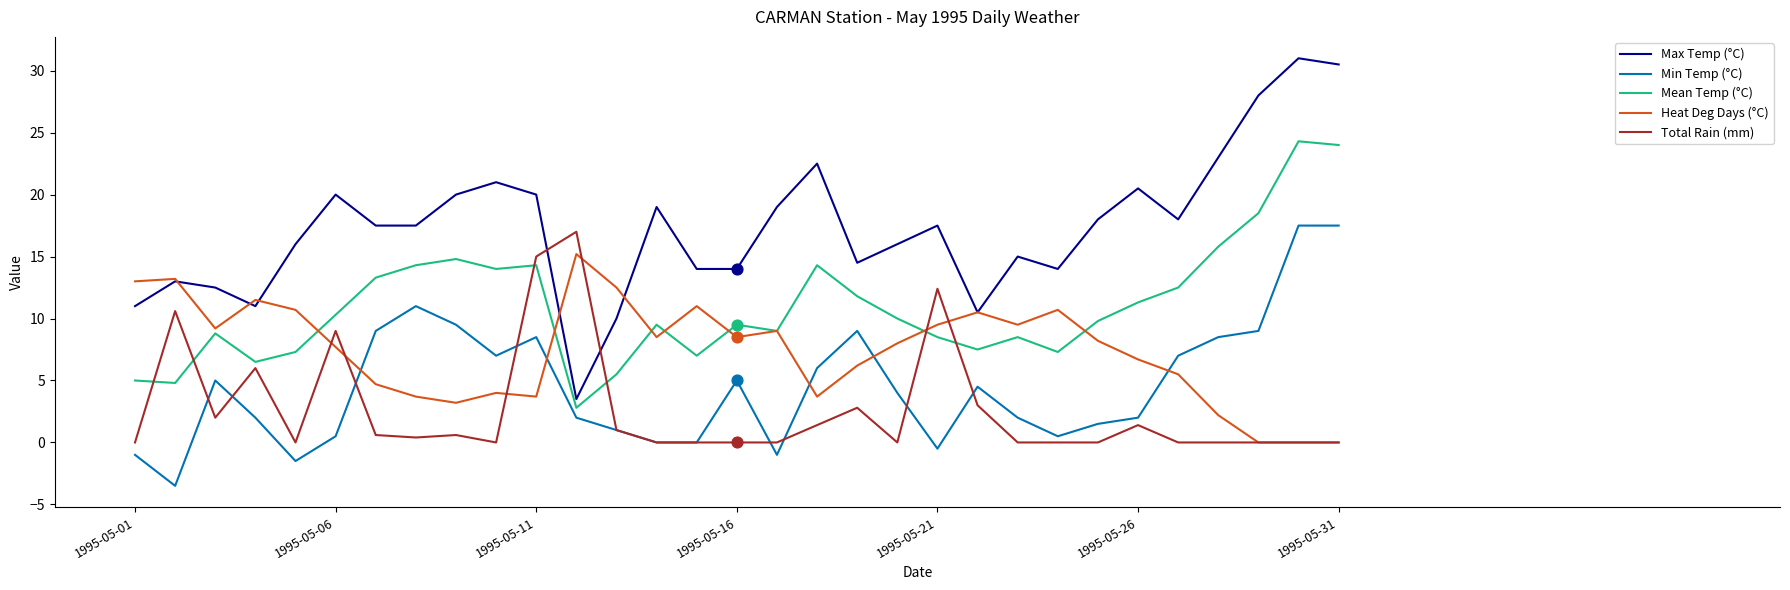

What is the maximum value for Heat Deg Days (°C)?

15.2